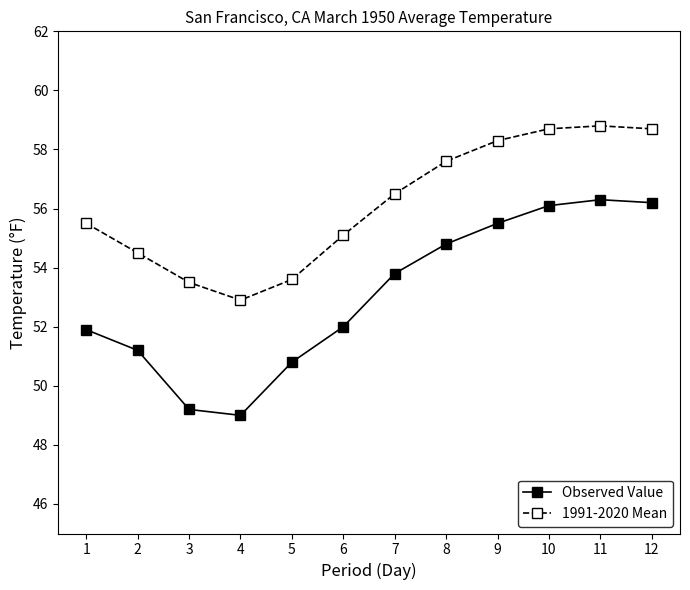

The 1991-2020 Mean series shows 55.1 at 6. True or false?

True